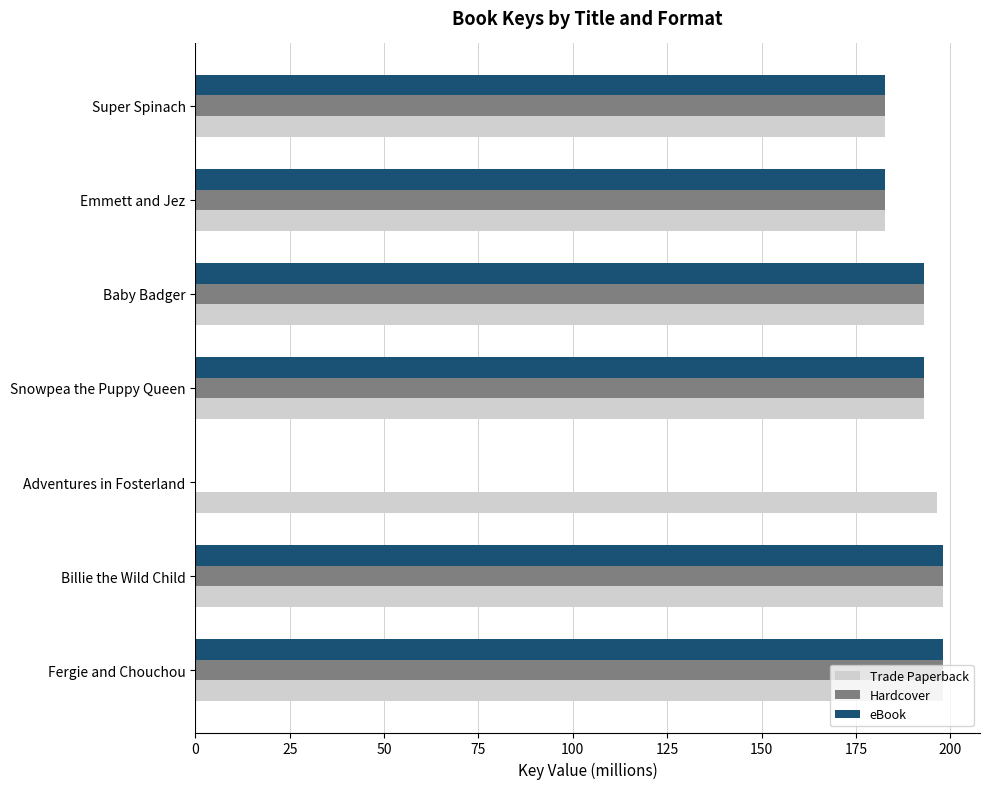

What value does the Trade Paperback series have at Snowpea the Puppy Queen?

192.9